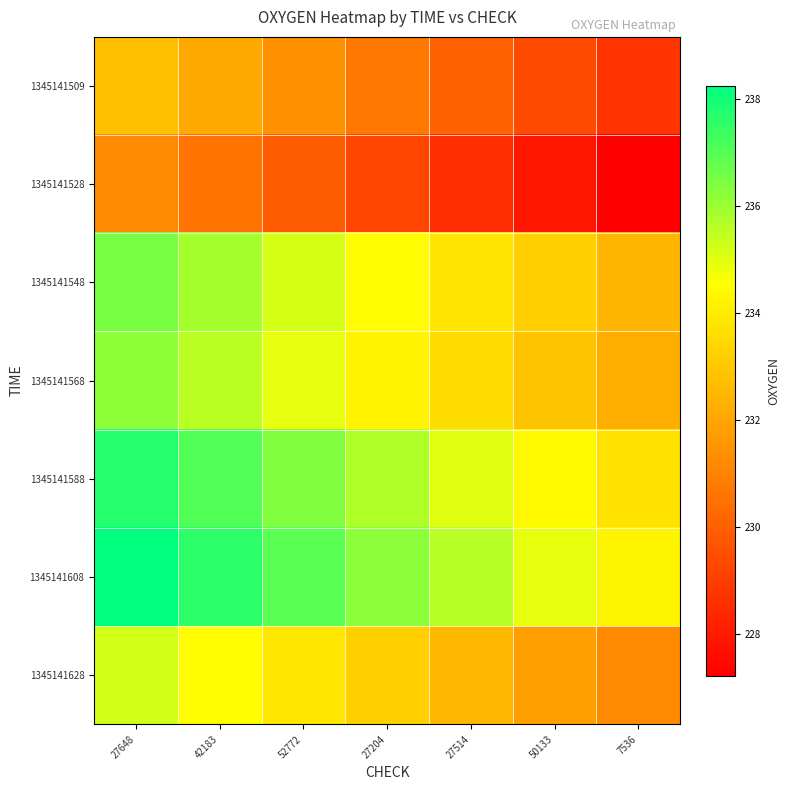

At which category is the sum across all series the highest?

27648